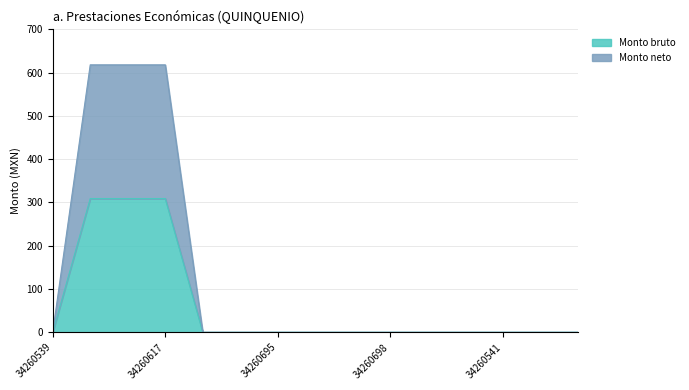

Which category has the lowest value across all series?

34260539